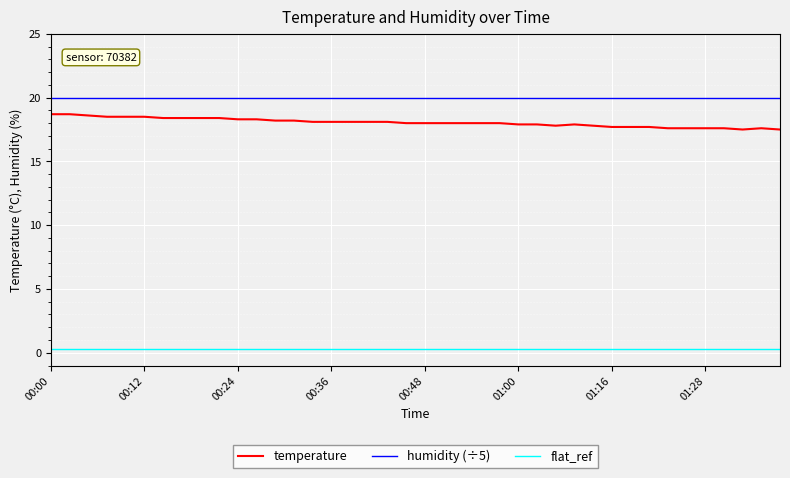

True or false: temperature and humidity (÷5) intersect in this chart.

False